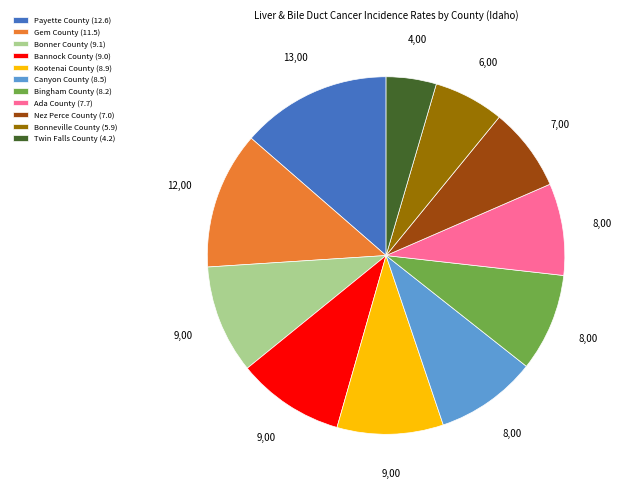

Approximately how many times larger is the value at Bingham County compared to Kootenai County?

0.9